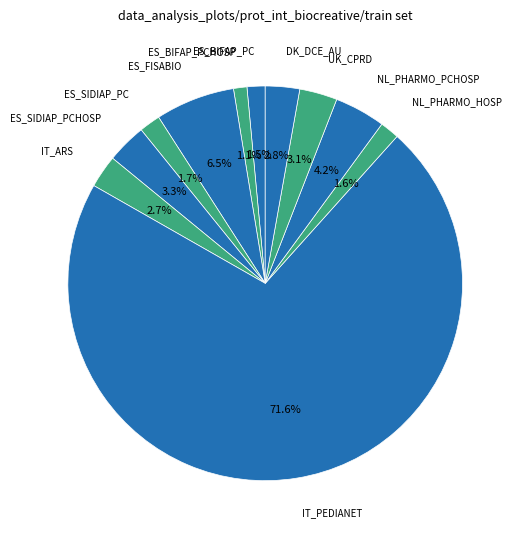

How many segments does this pie chart have?

11